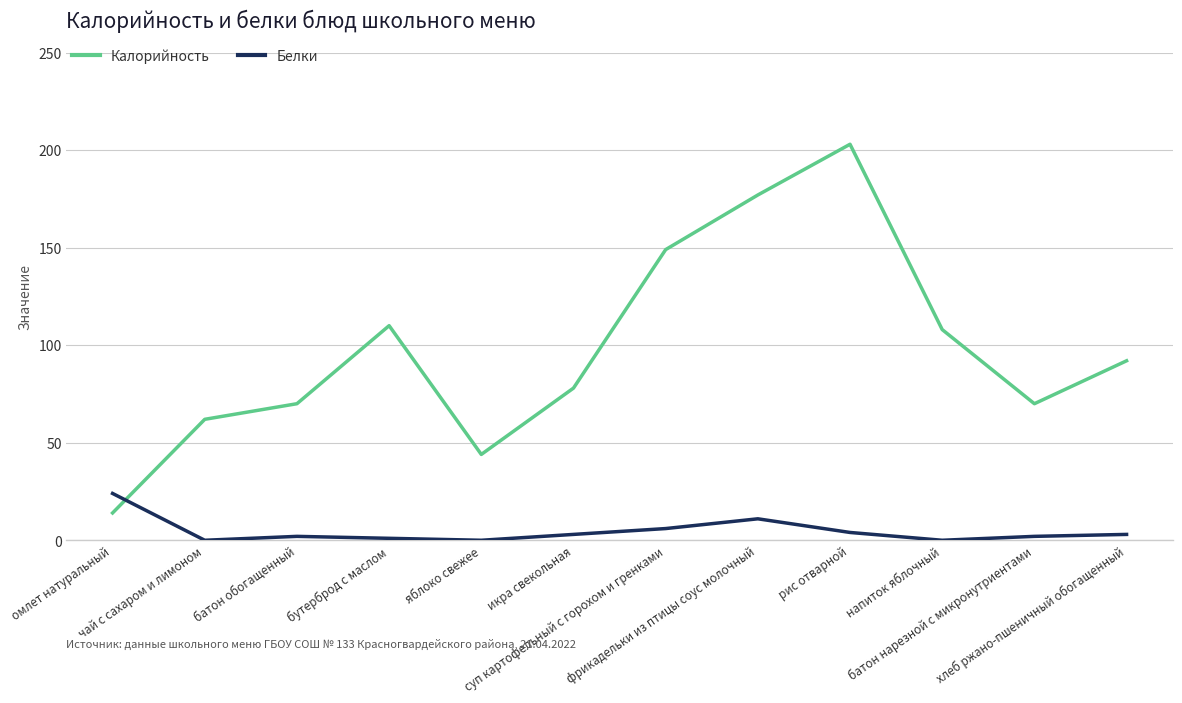

What is the difference between the second highest and minimum values in the Калорийность series?

163